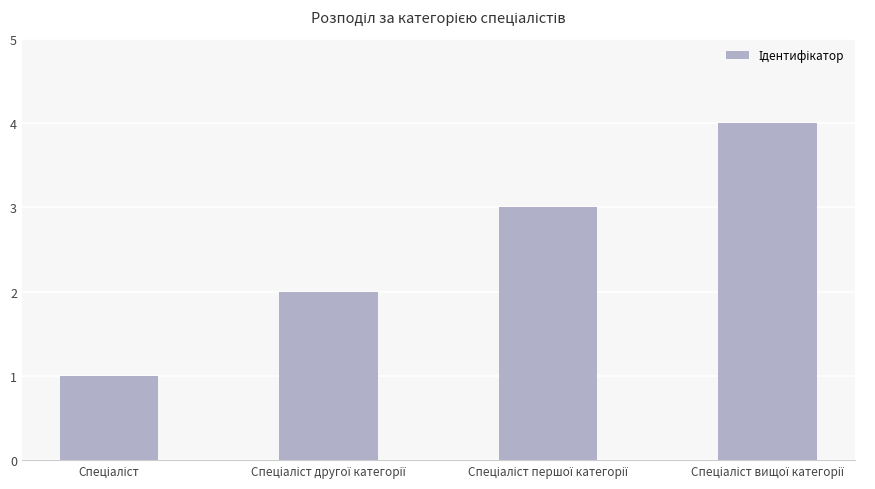

What is the sum of all values?

10